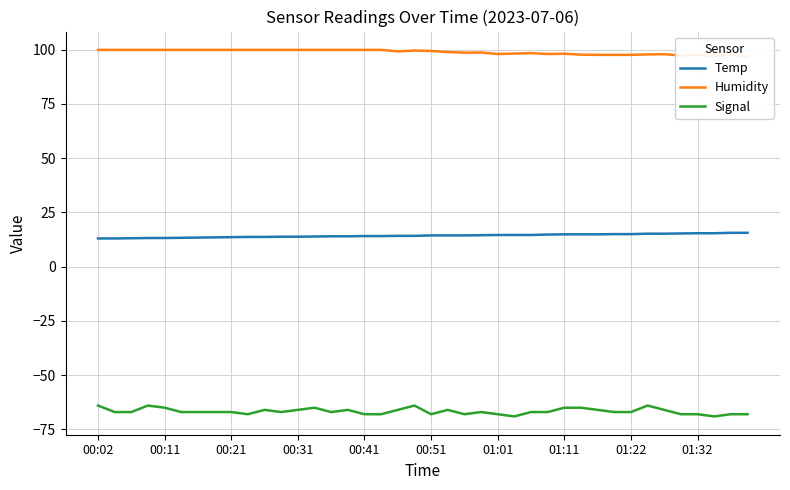

What is the sum of all Humidity values?

3956.1